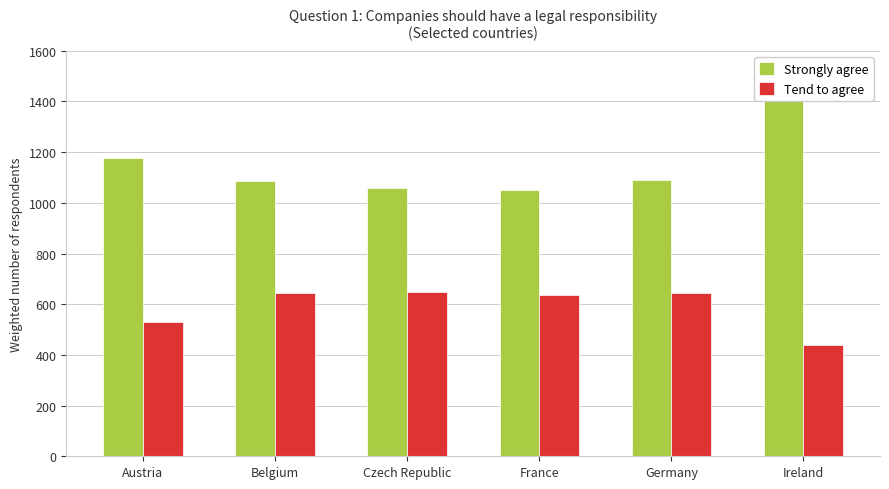

At how many categories does at least one series exceed 1103?

2